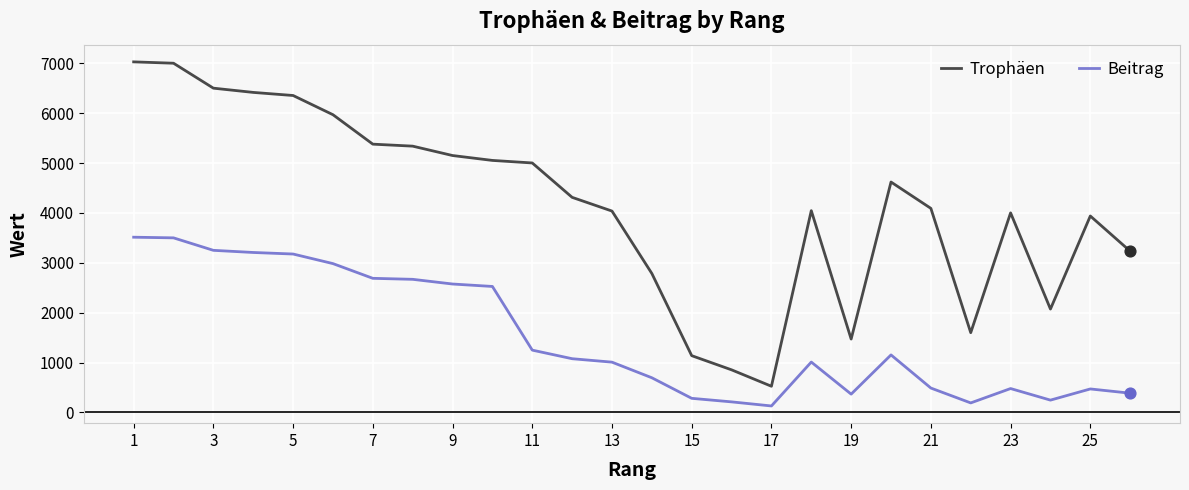

At how many categories does at least one series exceed 3701?

18